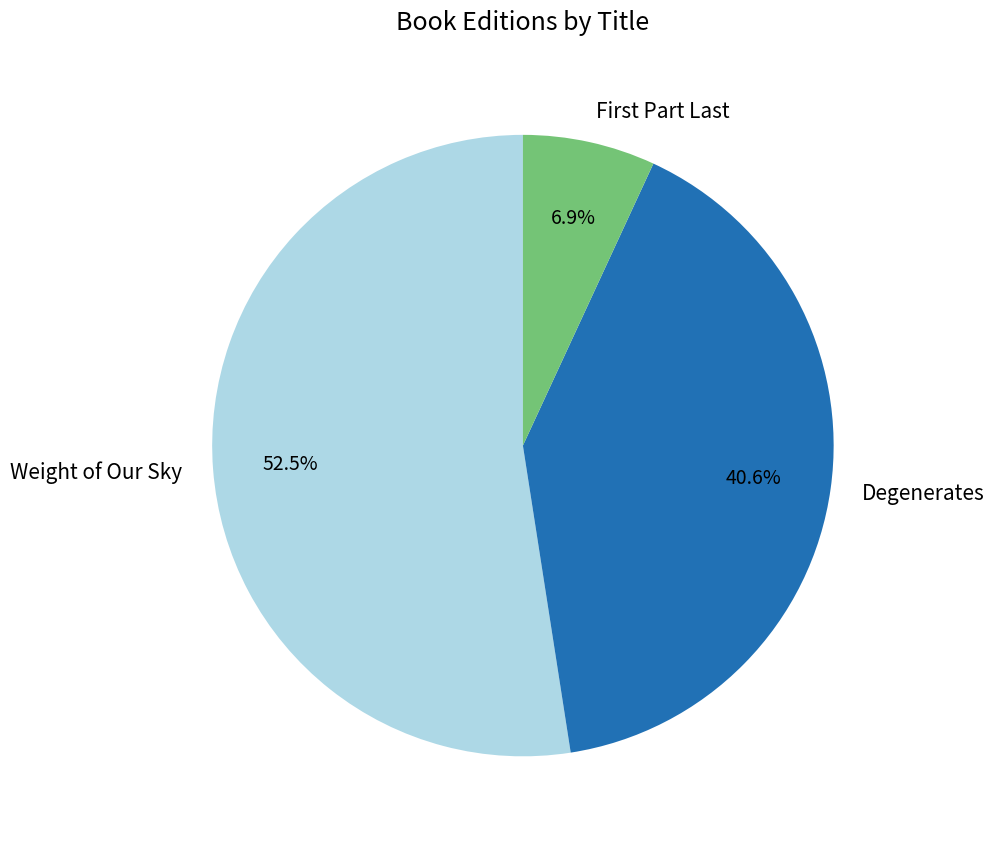

Which has a higher value, Weight of Our Sky or Degenerates?

Weight of Our Sky